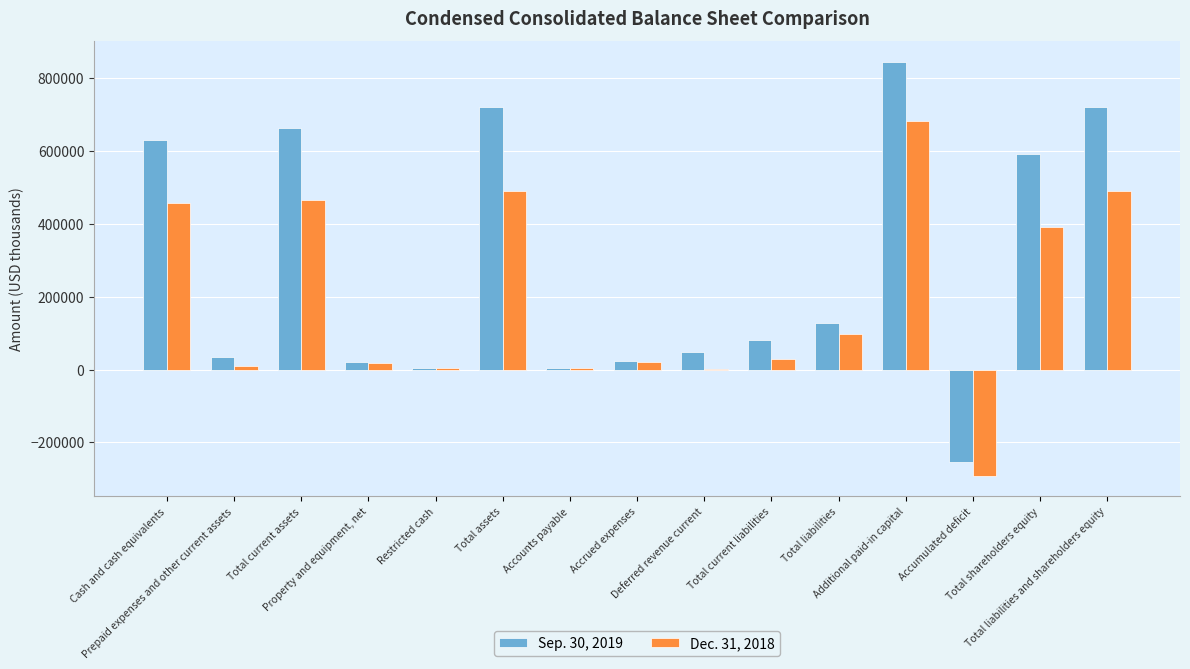

Which series has the largest total across all categories?

Sep. 30, 2019